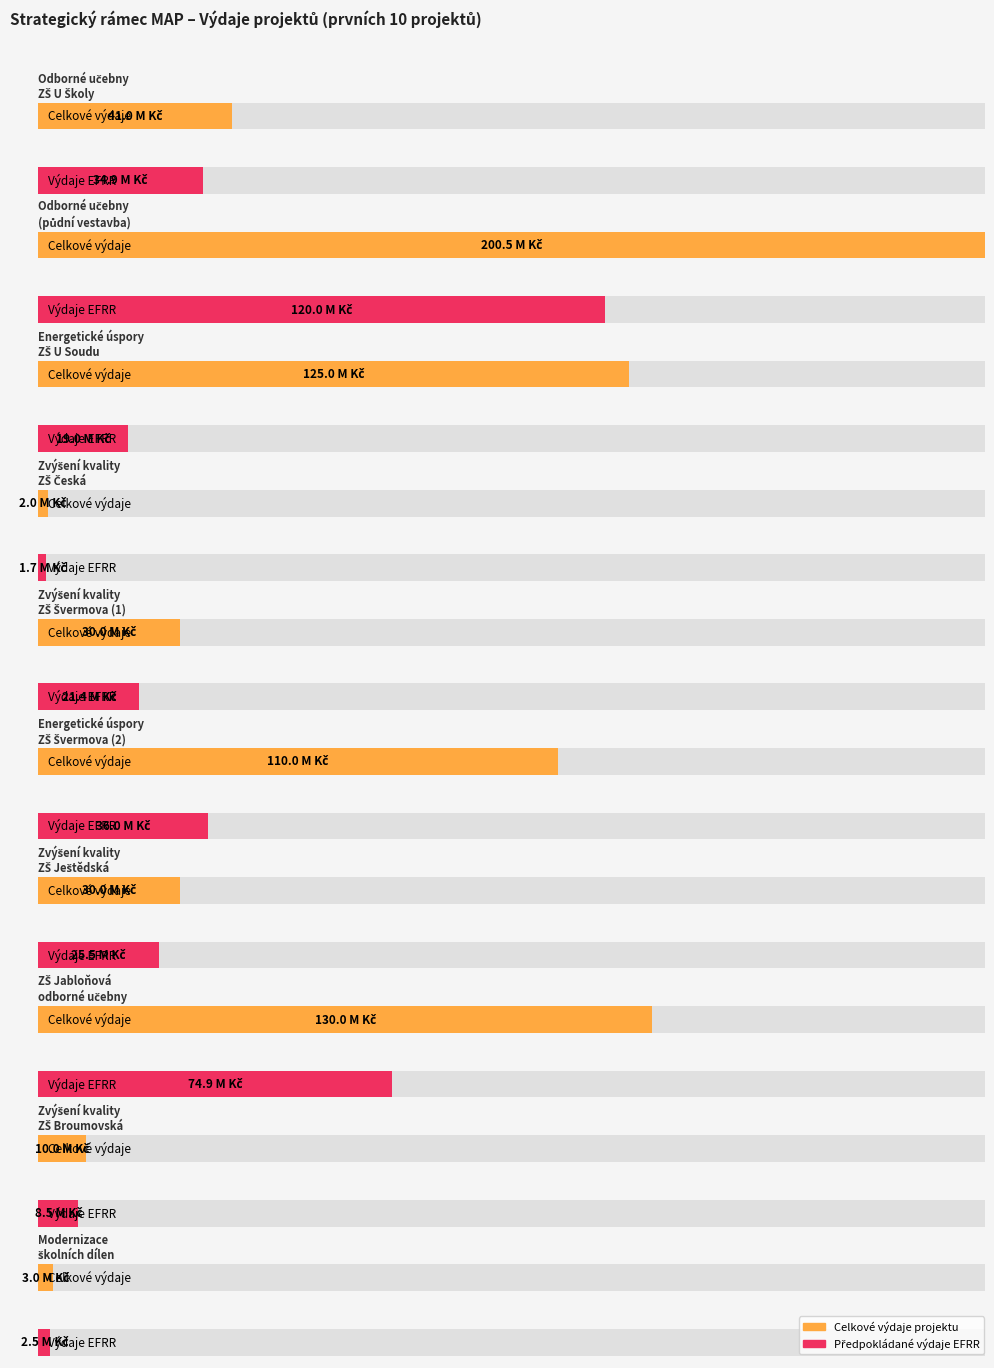

What is the approximate value of celkove_vydaje at Zvýšení kvality
ZŠ Ještědská, to the nearest 100?

30000000